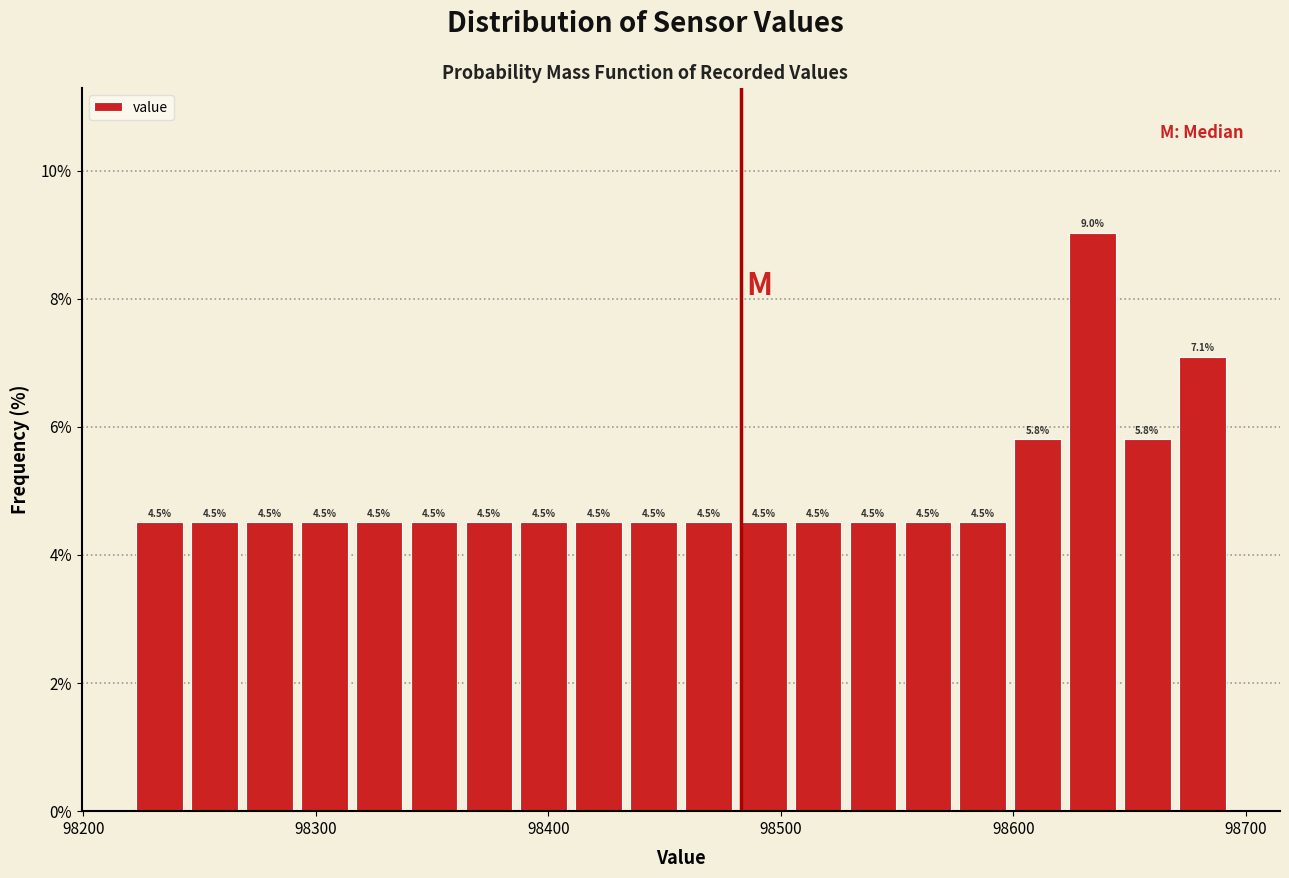

Read against the x-axis, roughly where is the centre of the tallest bar?

98630